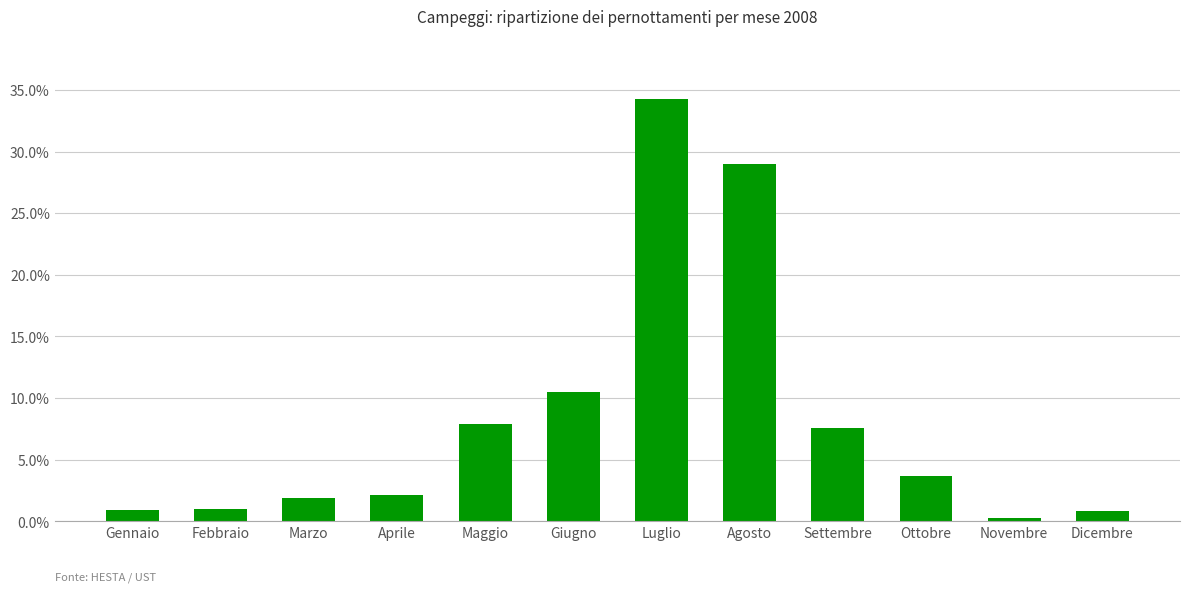

True or false: the data shows 0.9 at Dicembre.

True